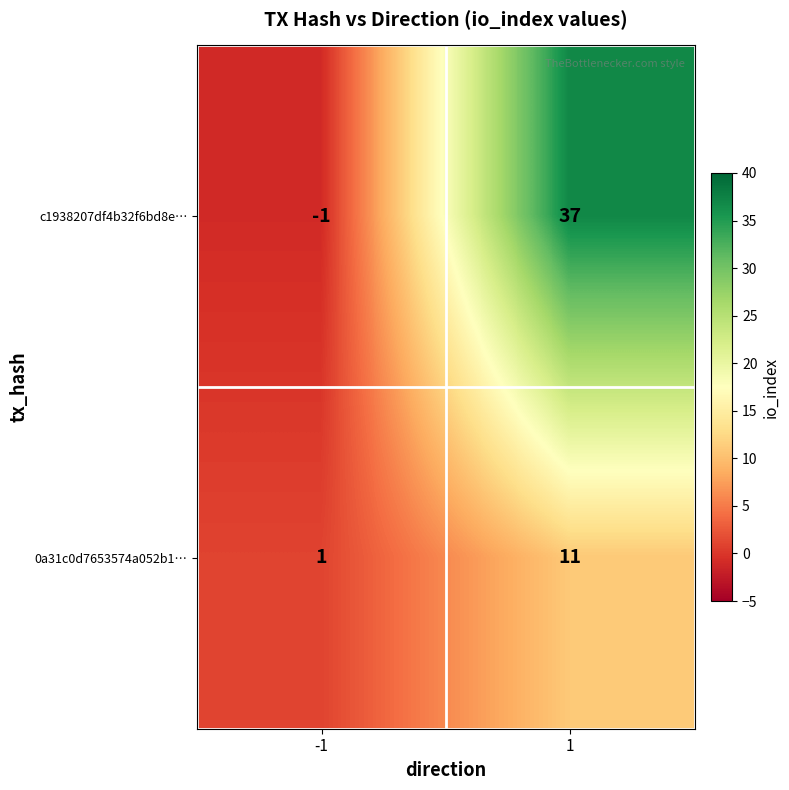

At 1, list the series in order from smallest to largest.

0a31c0d7653574a052b1…, c1938207df4b32f6bd8e…